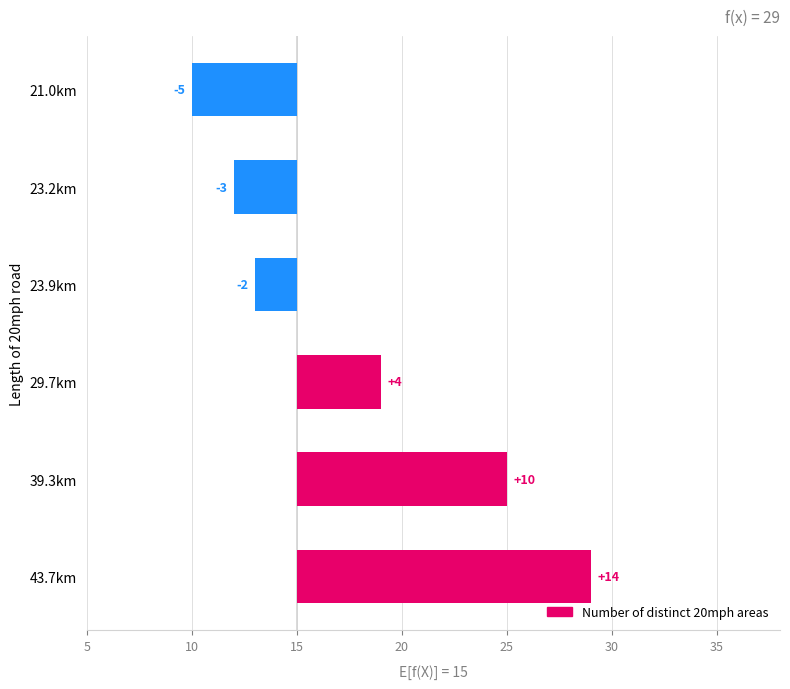

What is the sum of all values?

18